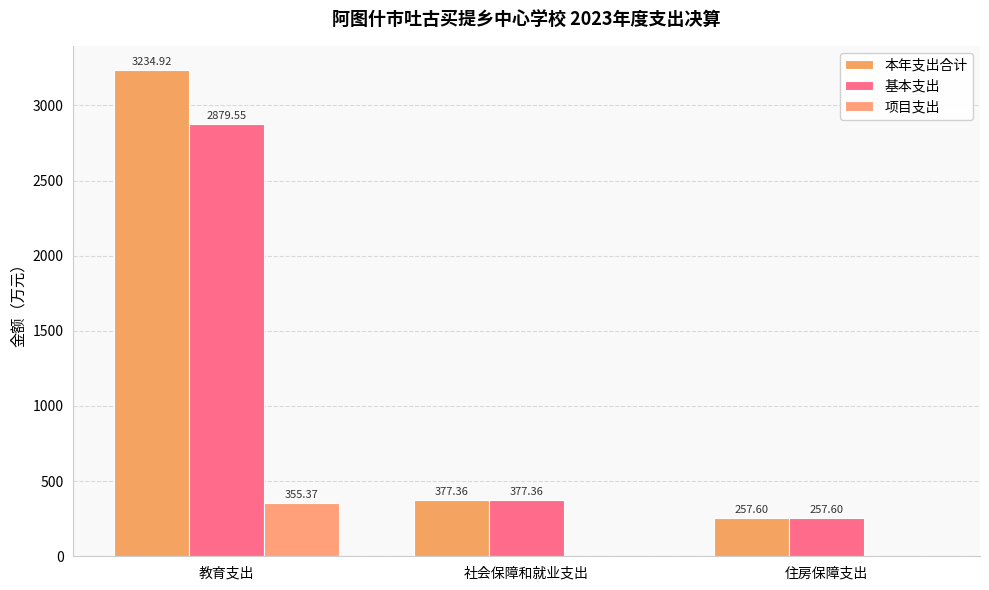

How many groups of bars are there?

3